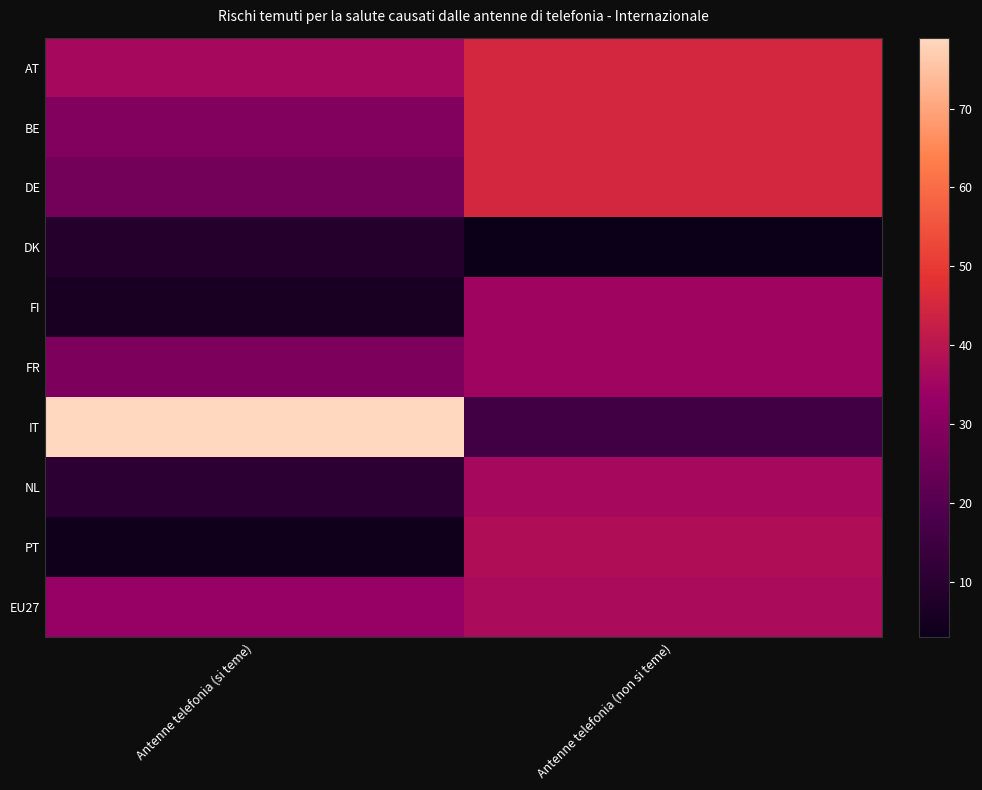

Which series changed the most between Antenne telefonia (si teme) and Antenne telefonia (non si teme)?

IT